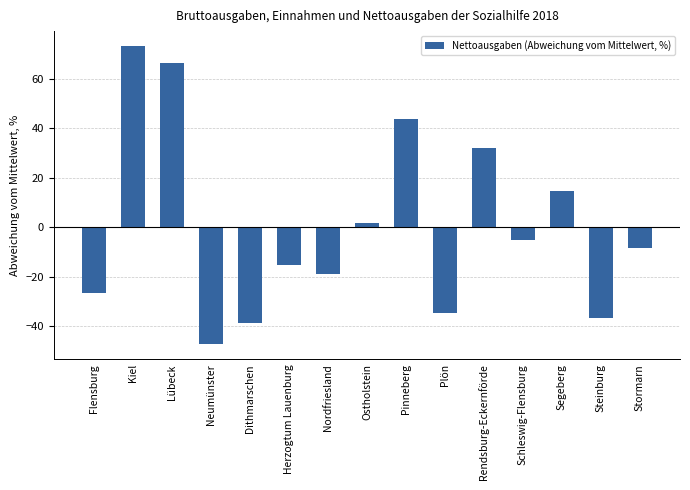

True or false: the data shows 120.0 at Kiel.

False